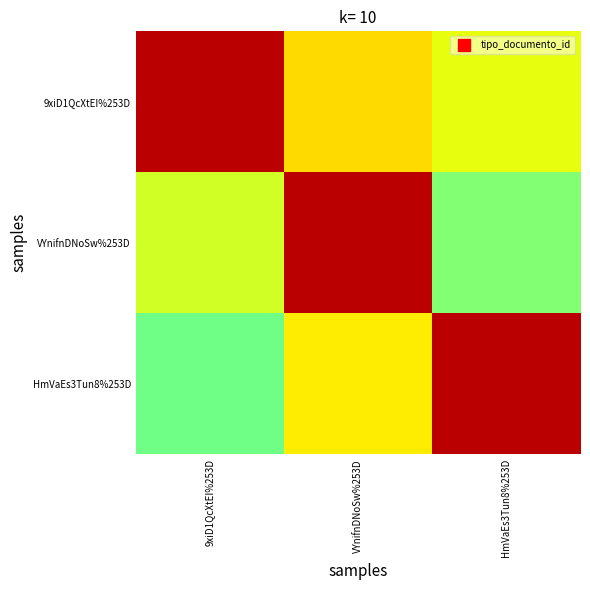

How many series are shown in this chart?

3